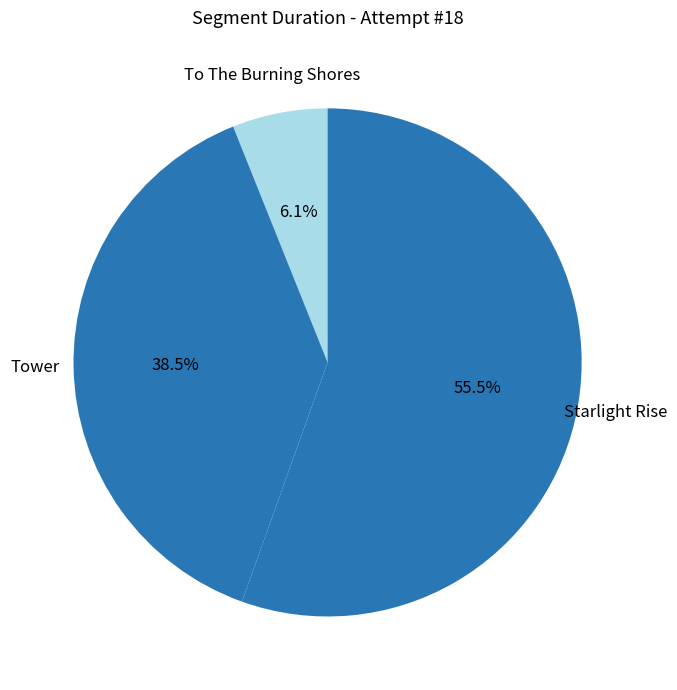

To the nearest percent, what is the average slice percentage?

33%